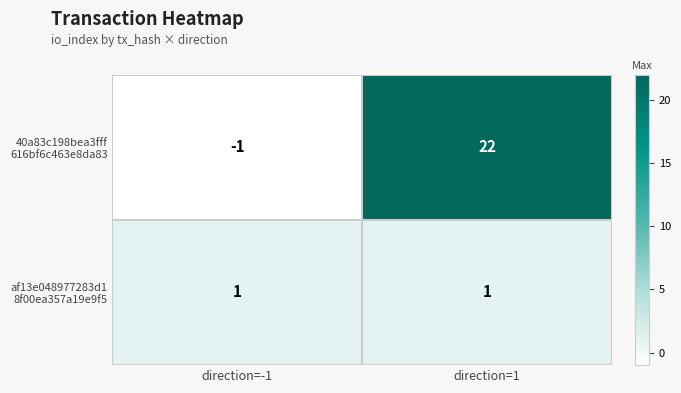

Which category has the lowest value across all series?

direction=-1